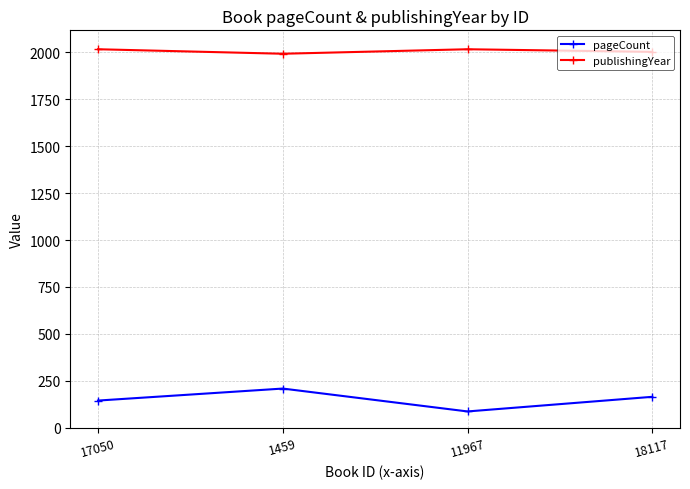

What is the spread (max minus min) of values at 17050?

1873